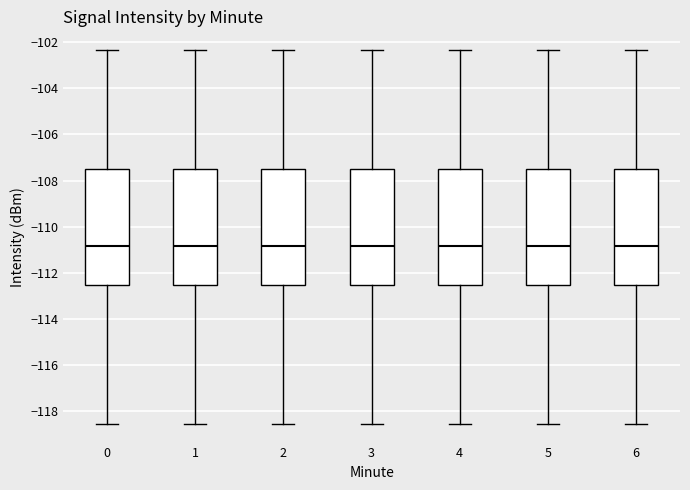

Reading left to right, read every box against the y-axis: the position of its median line, the range the box covers, and the ends of its whiskers. The values are not printed on the chart, so give them approximately, as read against the axis.

0: median -110.8, box -112.6 to -107.6, whiskers -118.6 to -102.4
1: median -110.8, box -112.6 to -107.6, whiskers -118.6 to -102.4
2: median -110.8, box -112.6 to -107.6, whiskers -118.6 to -102.4
3: median -110.8, box -112.6 to -107.6, whiskers -118.6 to -102.4
4: median -110.8, box -112.6 to -107.6, whiskers -118.6 to -102.4
5: median -110.8, box -112.6 to -107.6, whiskers -118.6 to -102.4
6: median -110.8, box -112.6 to -107.6, whiskers -118.6 to -102.4